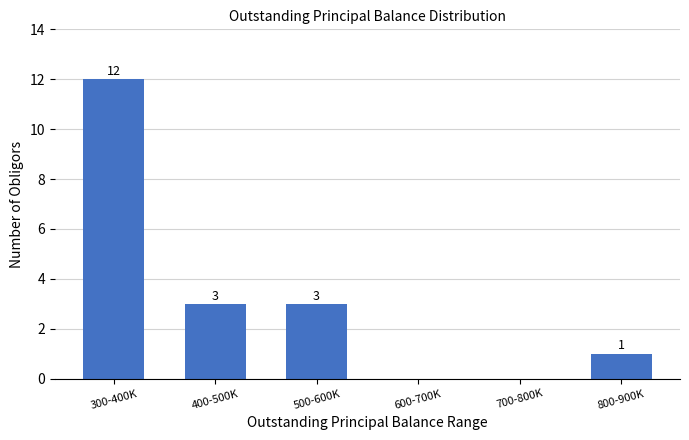

Reading right to left, transcribe all the data shown in this chart.

800-900K=1	700-800K=0	600-700K=0	500-600K=3	400-500K=3	300-400K=12